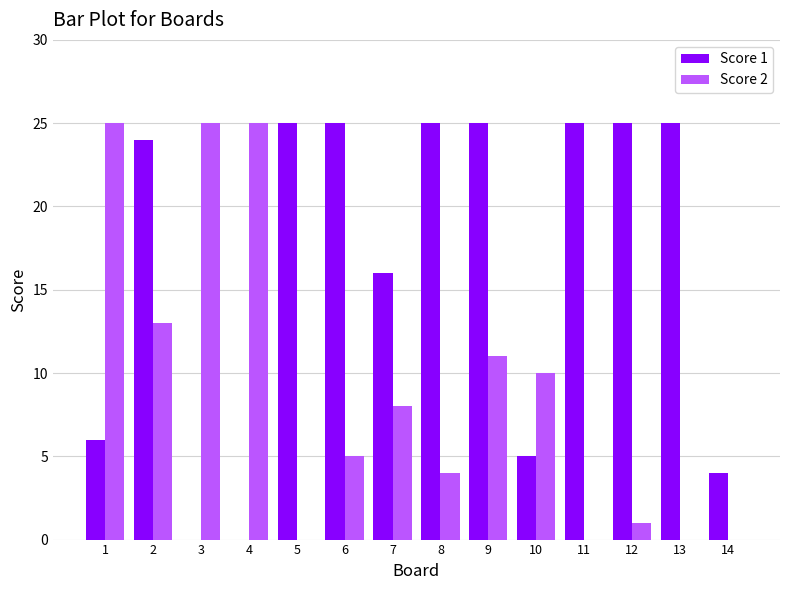

What is the approximate value of Score 2 at 10, to the nearest 10?

10